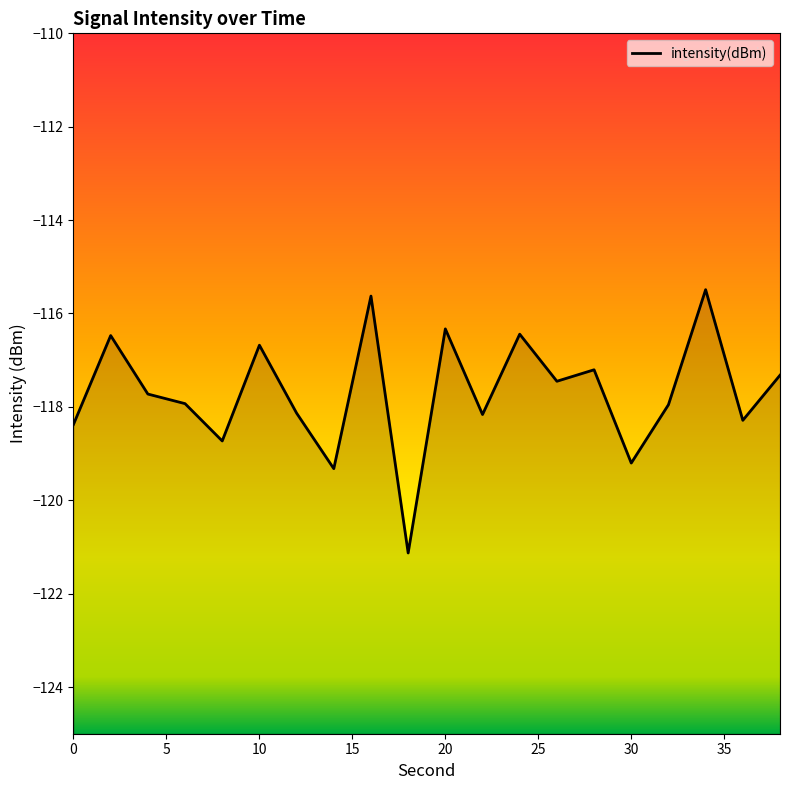

What is the change in value from 0 to 10?

+1.7